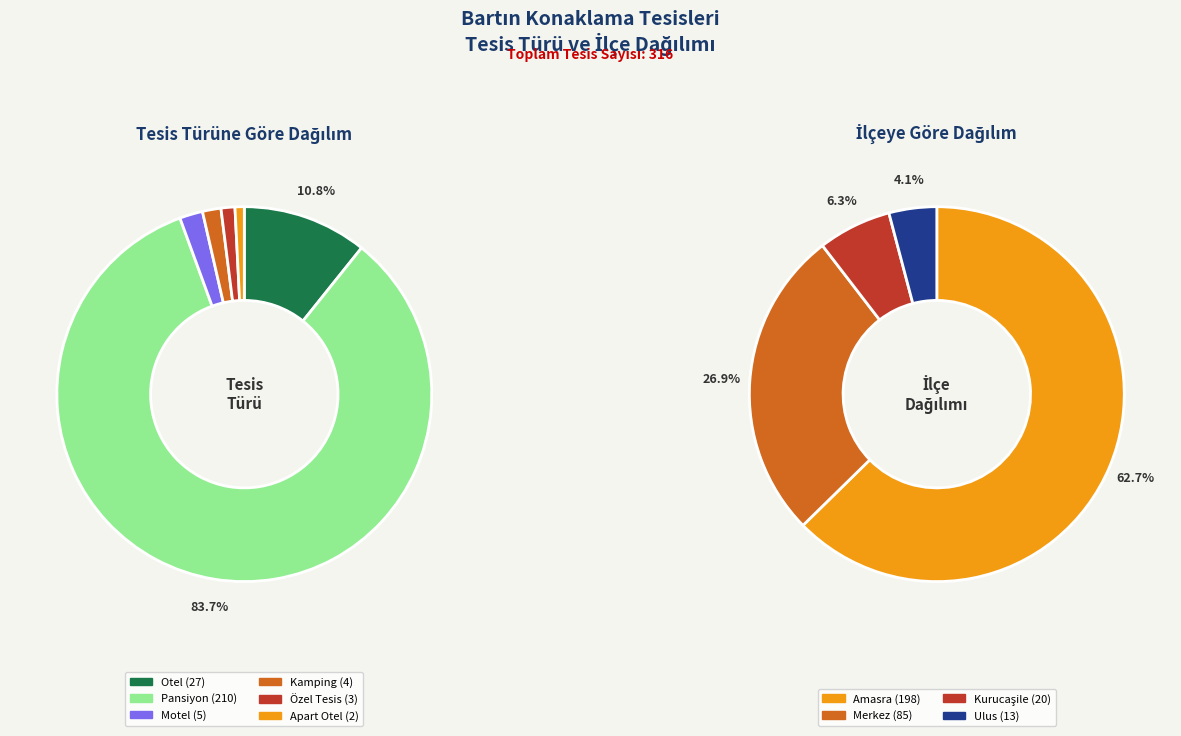

Does Pansiyon account for over 50% of the chart?

Yes